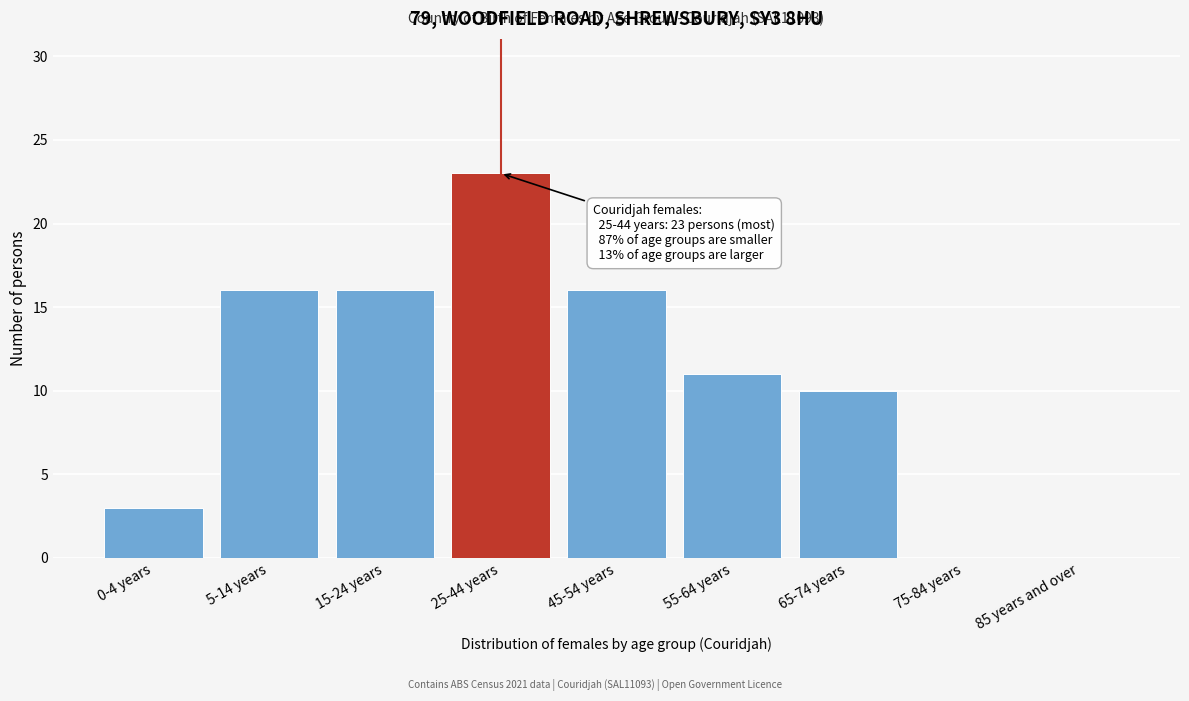

Reading left to right, extract all data points from this chart.

0-4 years=3	5-14 years=16	15-24 years=16	25-44 years=23	45-54 years=16	55-64 years=11	65-74 years=10	75-84 years=0	85 years and over=0